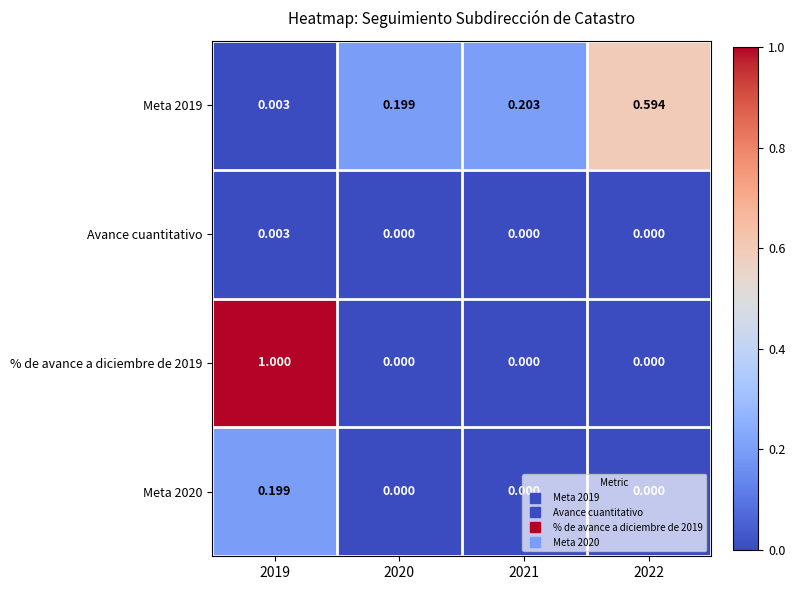

Is the value of % de avance a diciembre de 2019 at 2020 greater than the value of Meta 2019 at 2019?

No